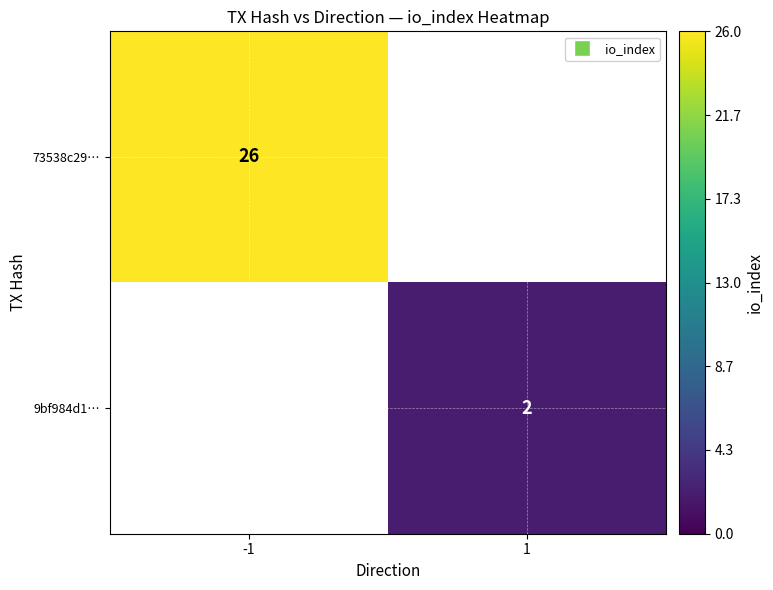

Is it true that 9bf984d1… equals 2 at 1?

True